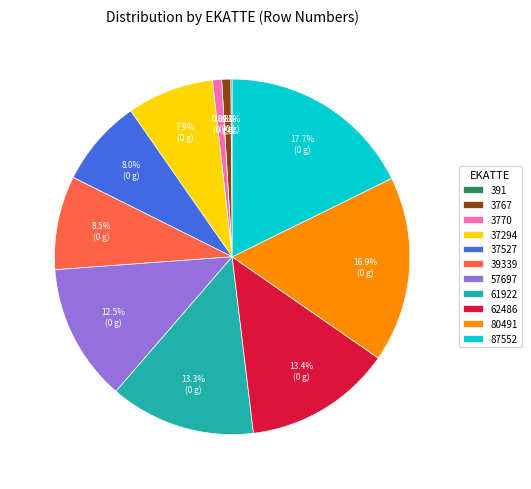

To the nearest percent, what is the difference between the largest and smallest slice percentages?

18%